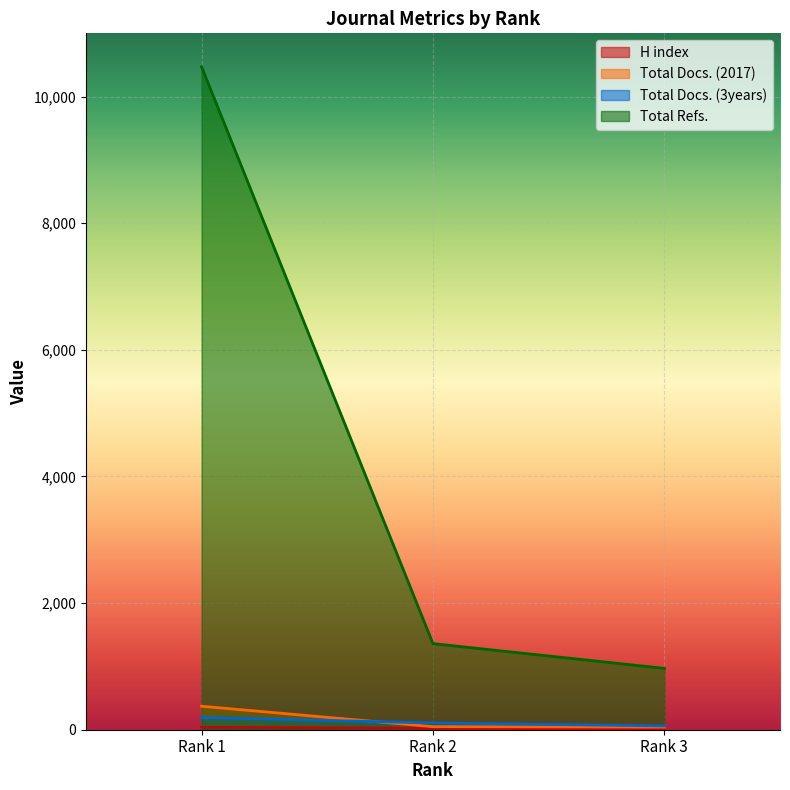

At which label does Total Docs. (2017) reach its peak?

Rank 1